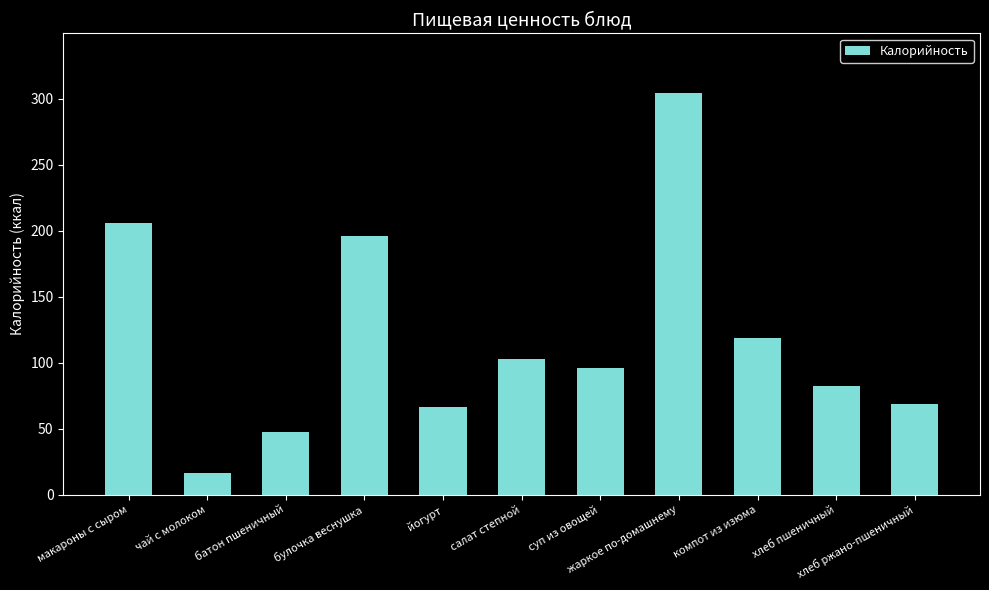

True or false: the data shows 70.7 at салат степной.

False